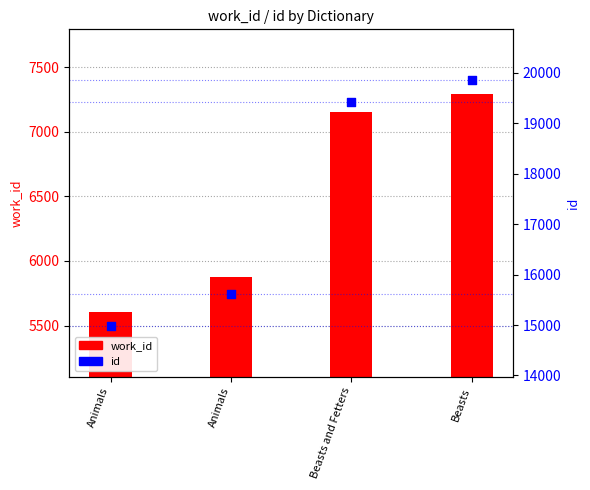

Which series has the largest Y range (max minus min)?

id